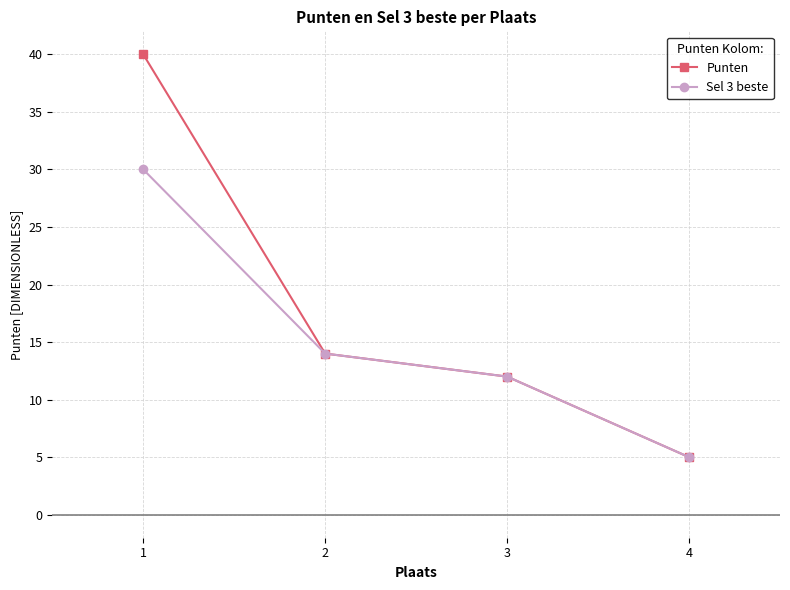

What is the total value across all series at 1?

70